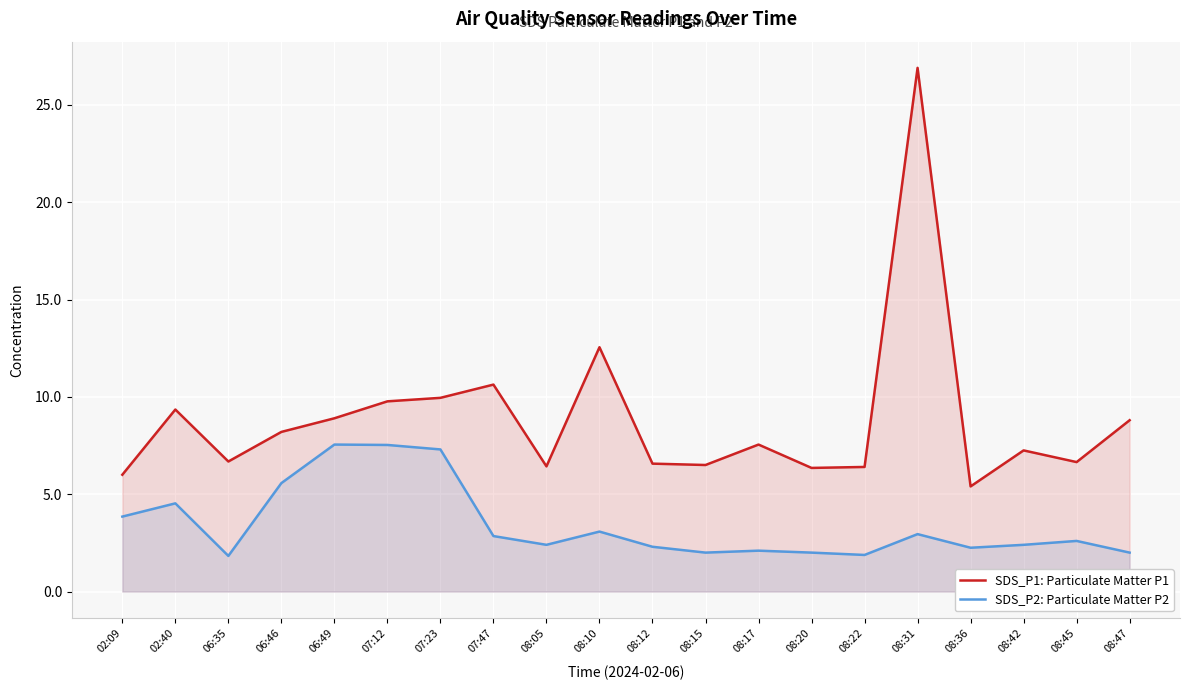

What is the sum of all SDS_P2: Particulate Matter P2 values?

69.0